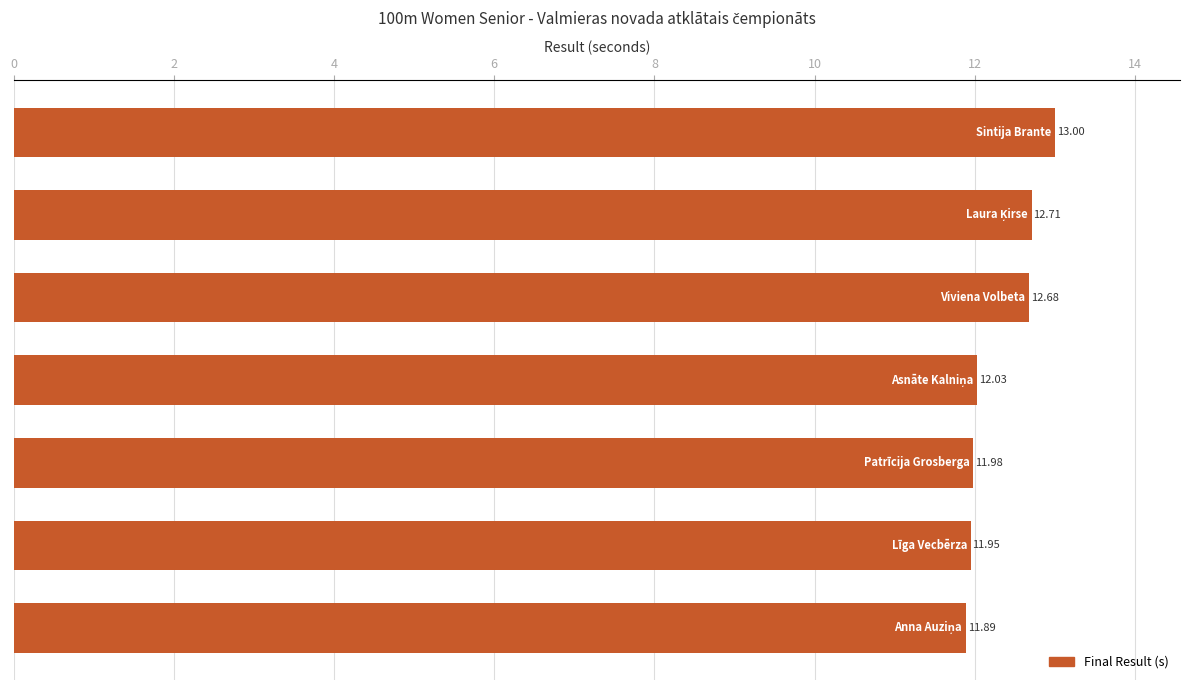

How many bars are there in total?

7